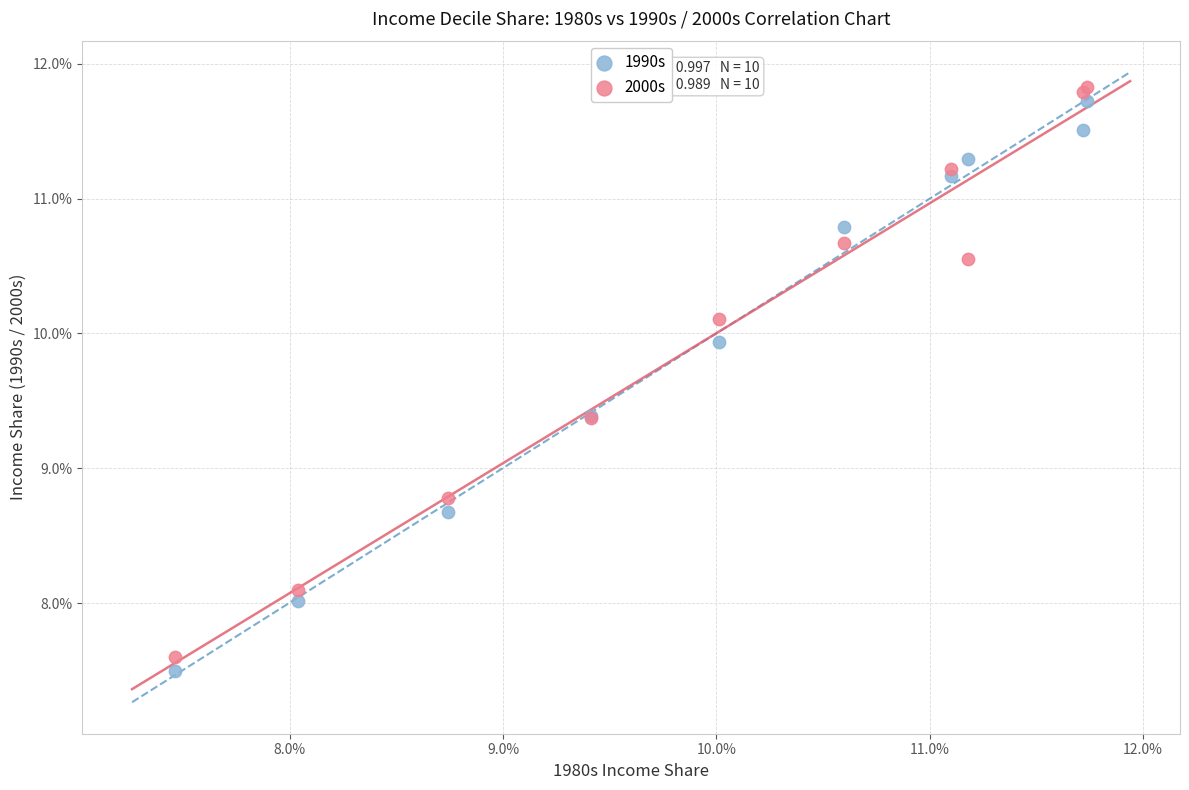

What are all the series names shown in the legend?

1990s, 2000s